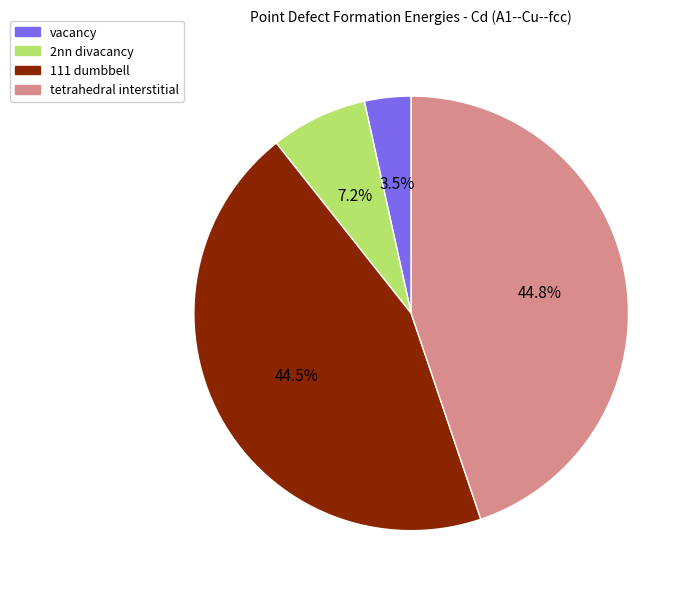

Between vacancy and 2nn divacancy, which is larger?

2nn divacancy